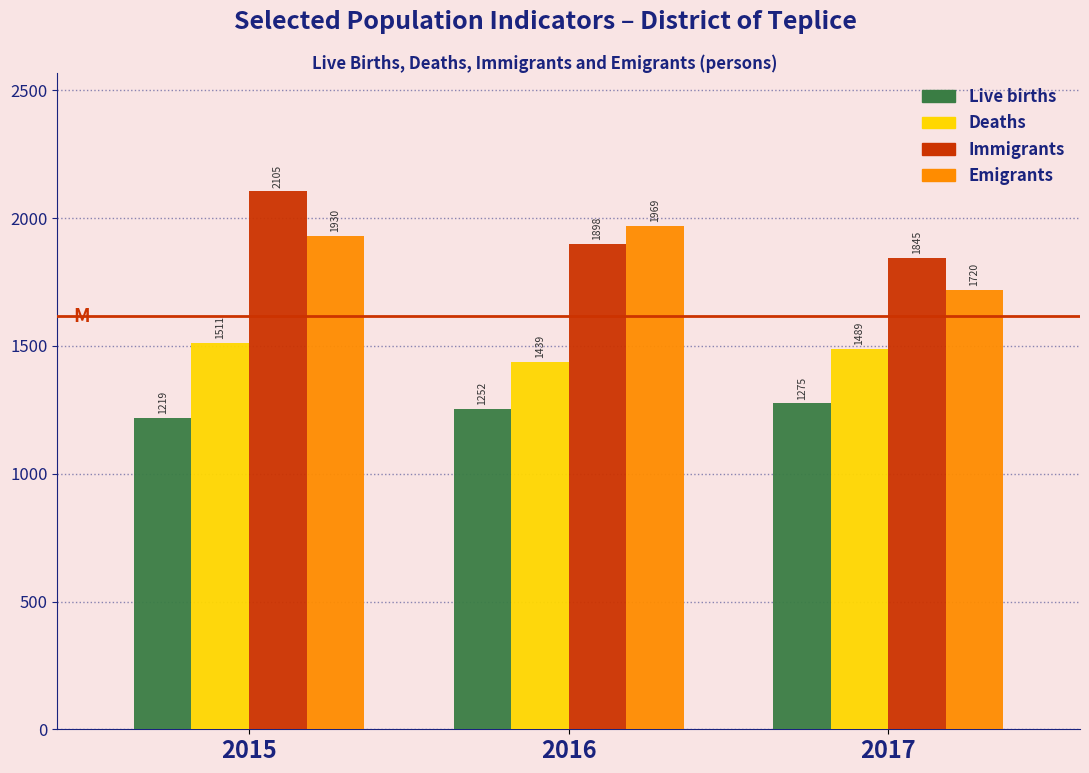

Reading right to left, extract all data points from this chart.

Live births: 2017=1275	2016=1252	2015=1219
Deaths: 2017=1489	2016=1439	2015=1511
Immigrants: 2017=1845	2016=1898	2015=2105
Emigrants: 2017=1720	2016=1969	2015=1930